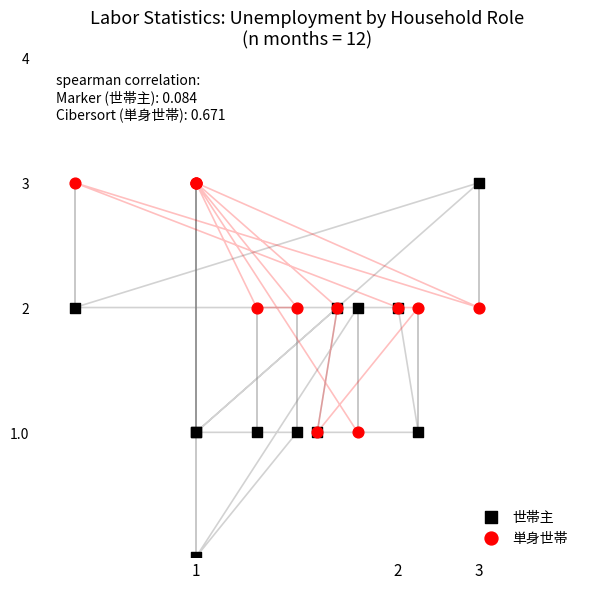

Which series has the widest spread of Y values?

世帯主